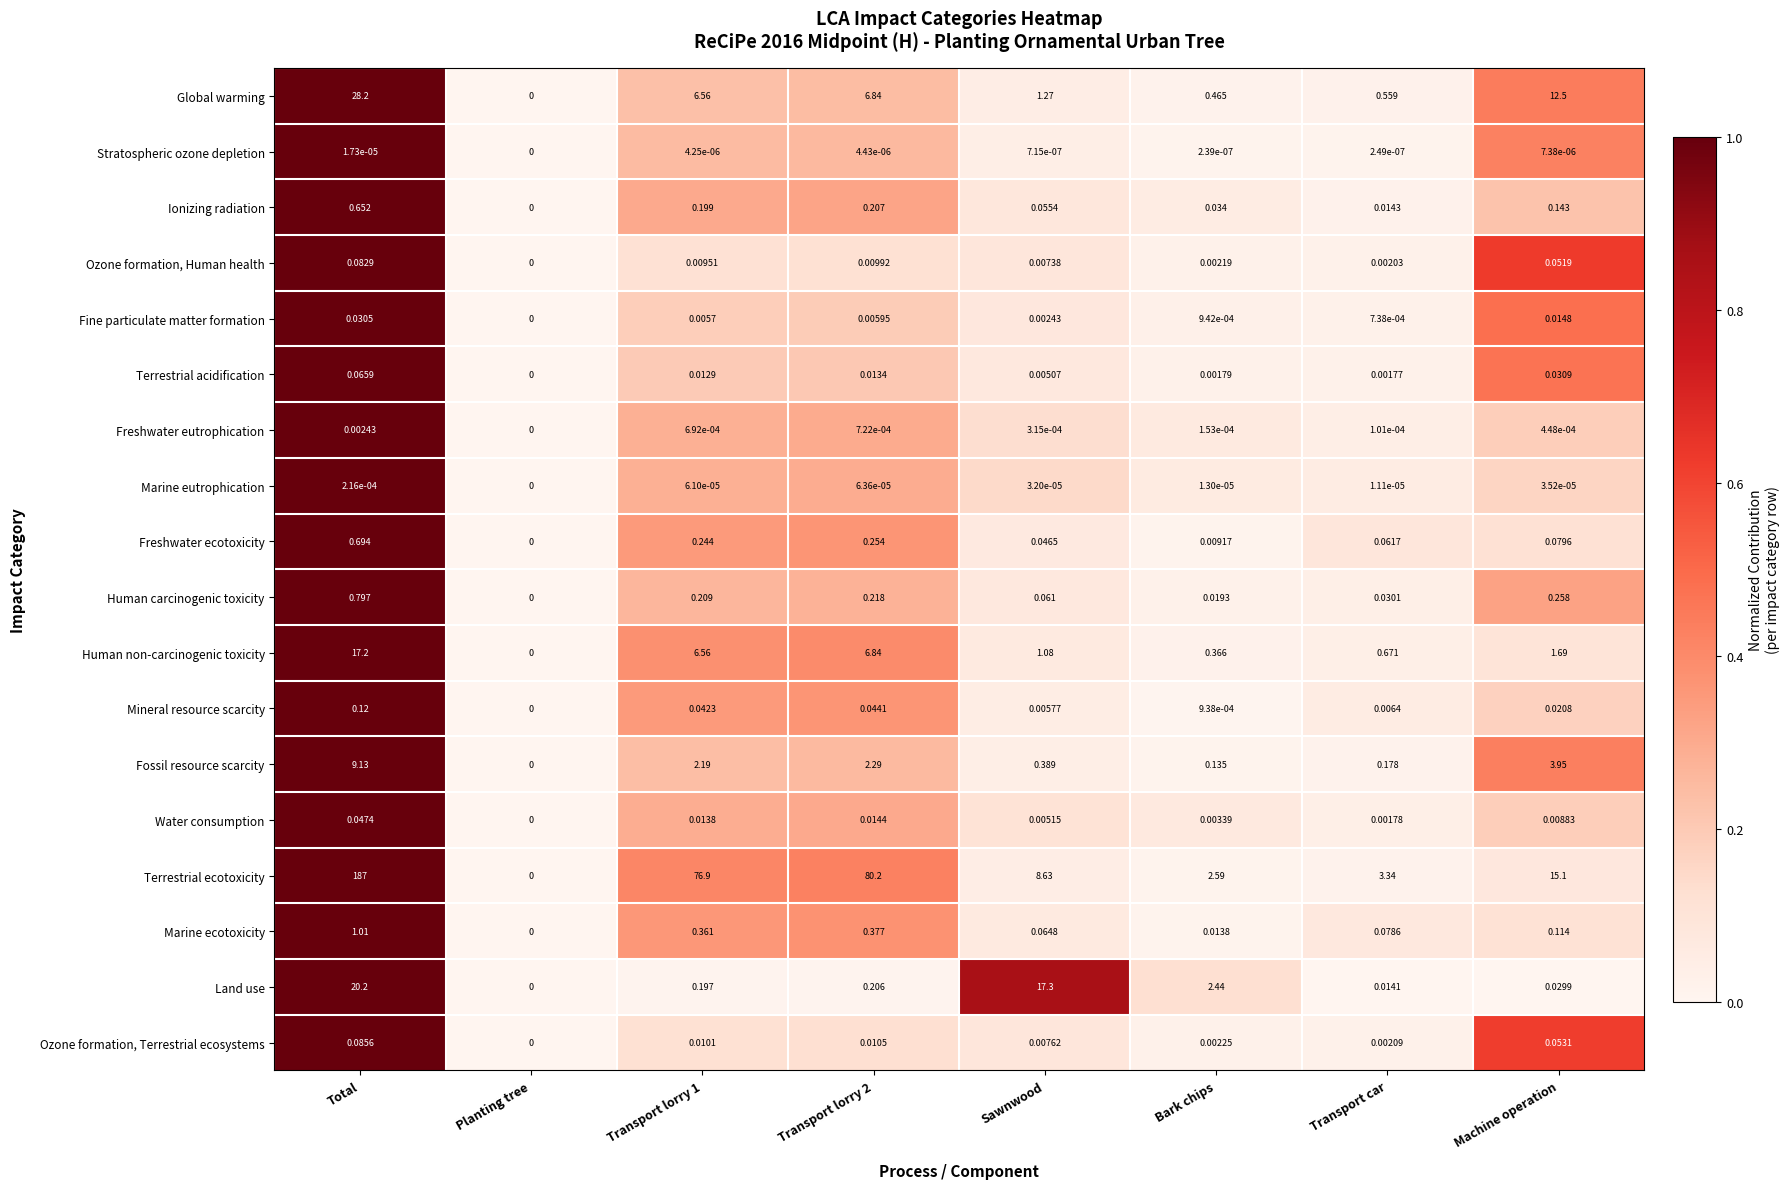

Which series has the largest total across all categories?

Terrestrial ecotoxicity